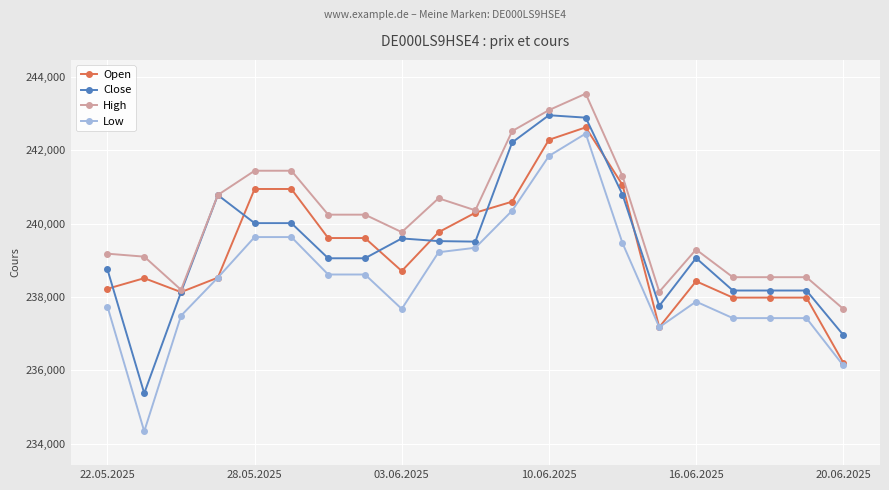

What is the value of the Close point at the 16th from the left?

237758